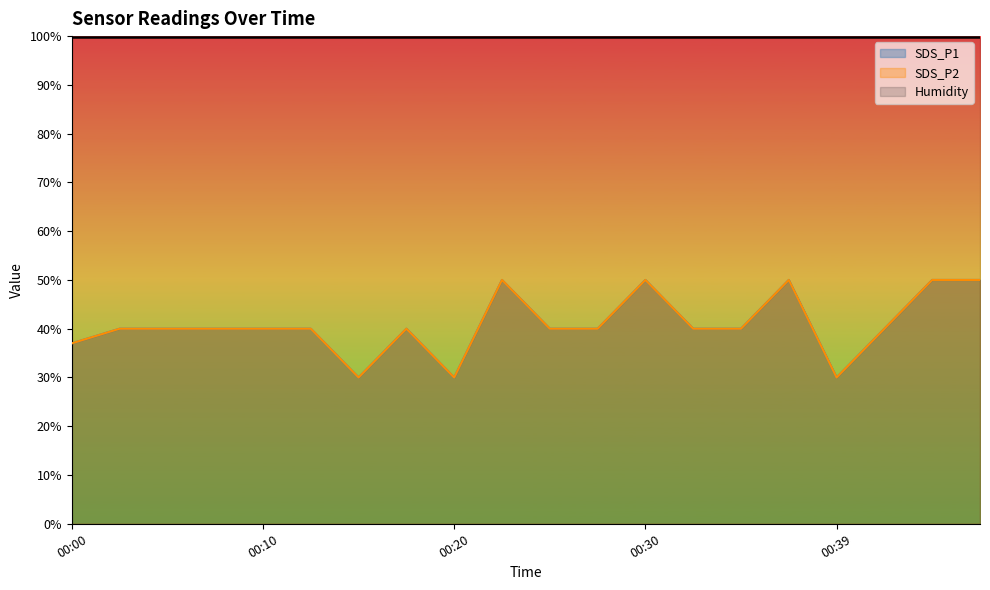

What is the sum of all SDS_P2 values?

817